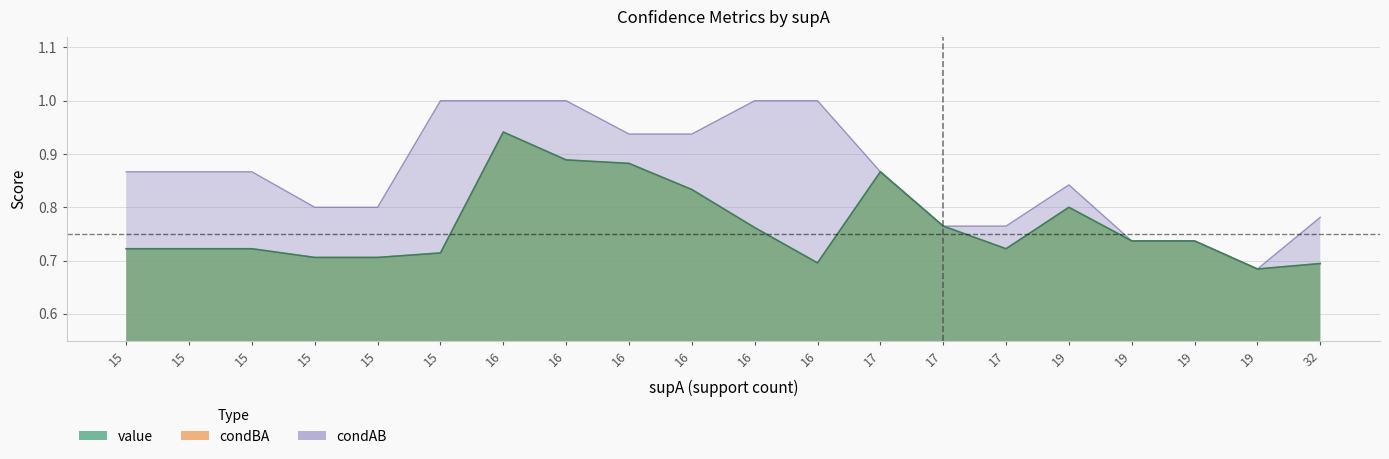

What is the minimum value for condAB?

0.7